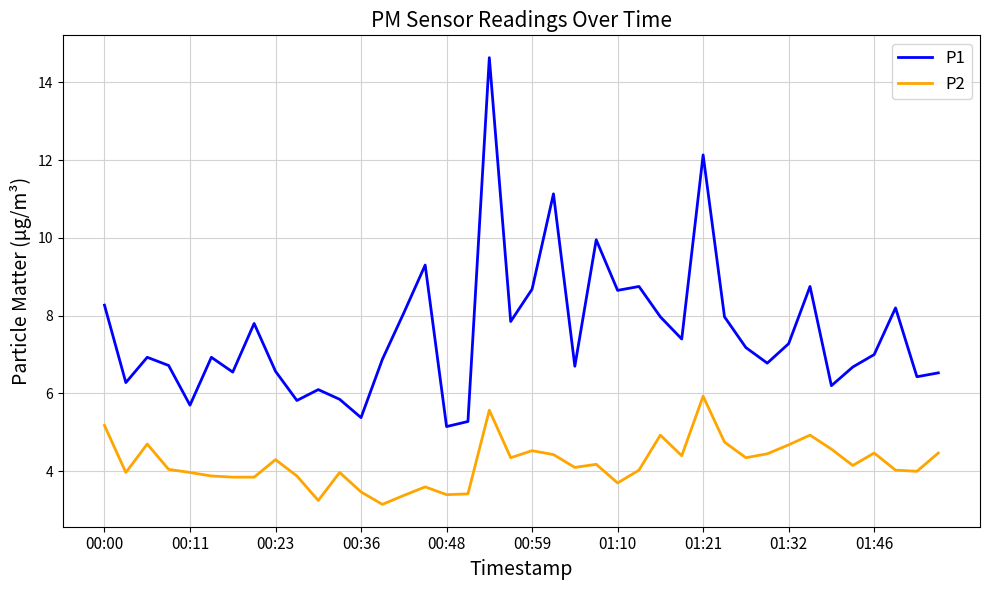

What is the minimum value for P1?

5.2